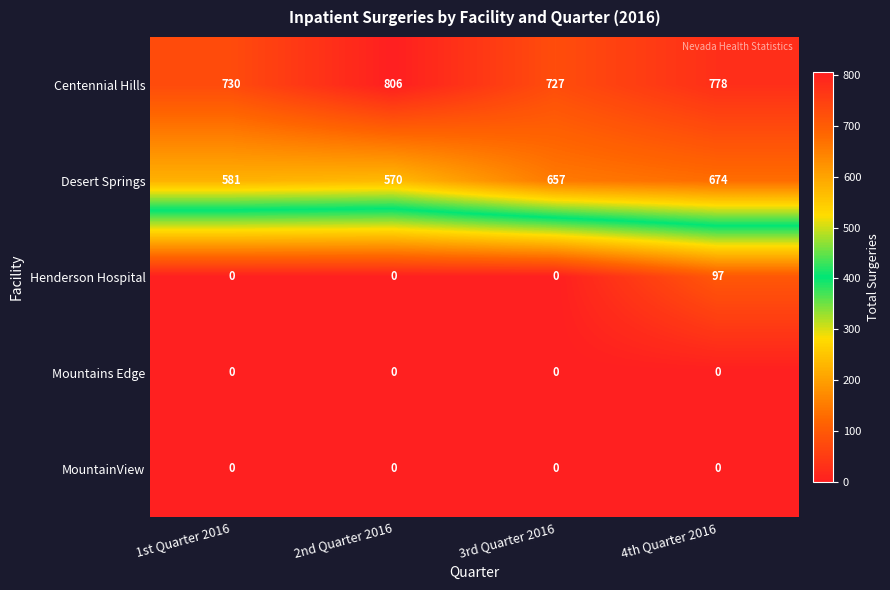

The value of Henderson Hospital at 4th Quarter 2016 is 97. True or false?

True